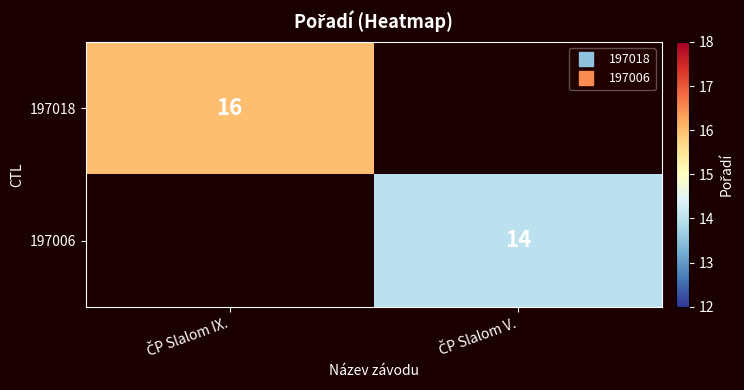

Is the value of 197018 at ČP Slalom IX. greater than the value of 197006 at ČP Slalom V.?

Yes